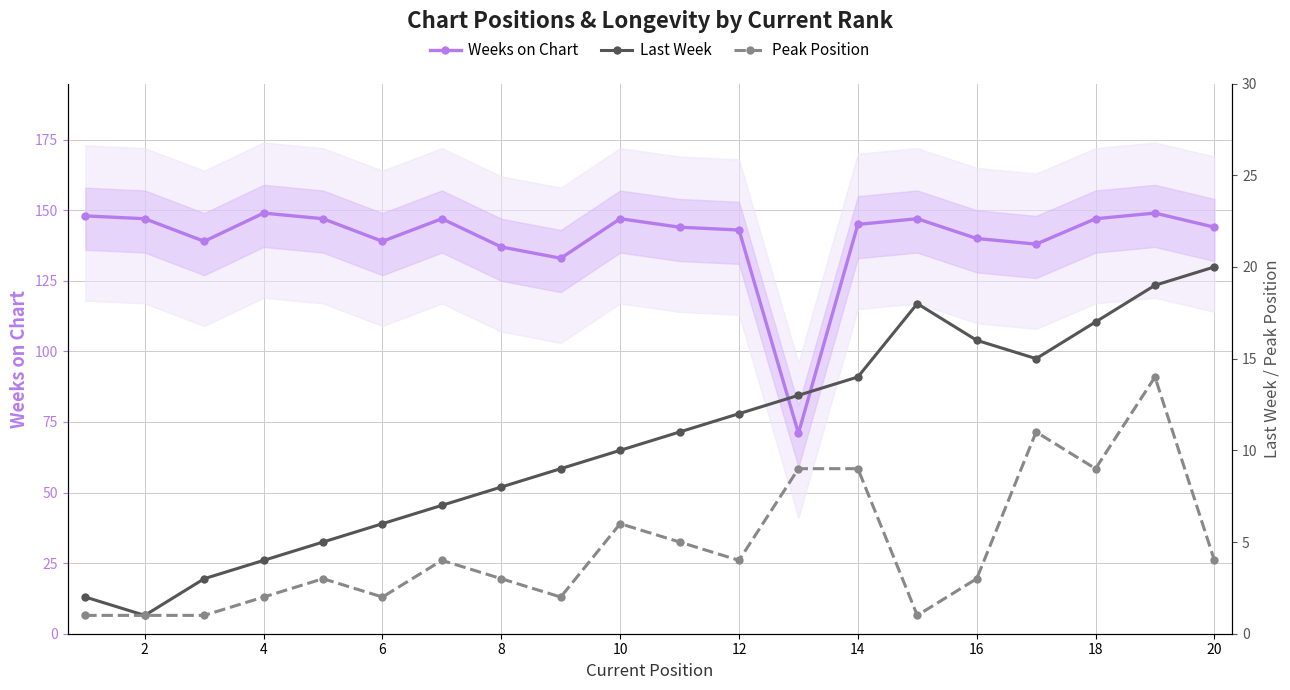

Which series has the largest range (max minus min)?

Weeks on Chart